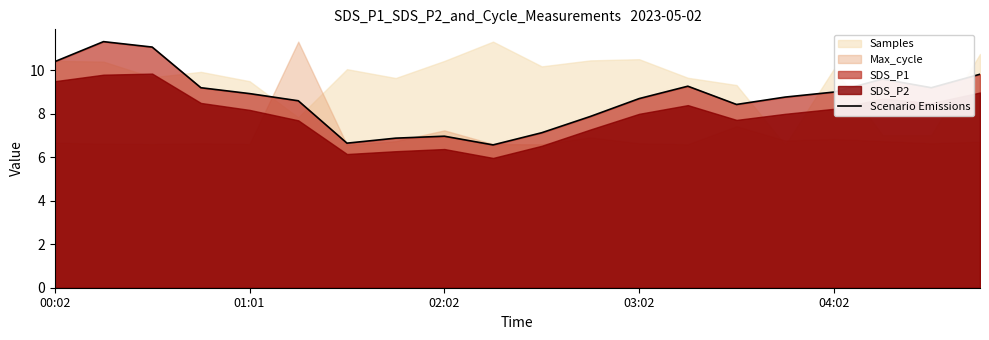

What is the minimum value for Scenario Emissions?

6.6